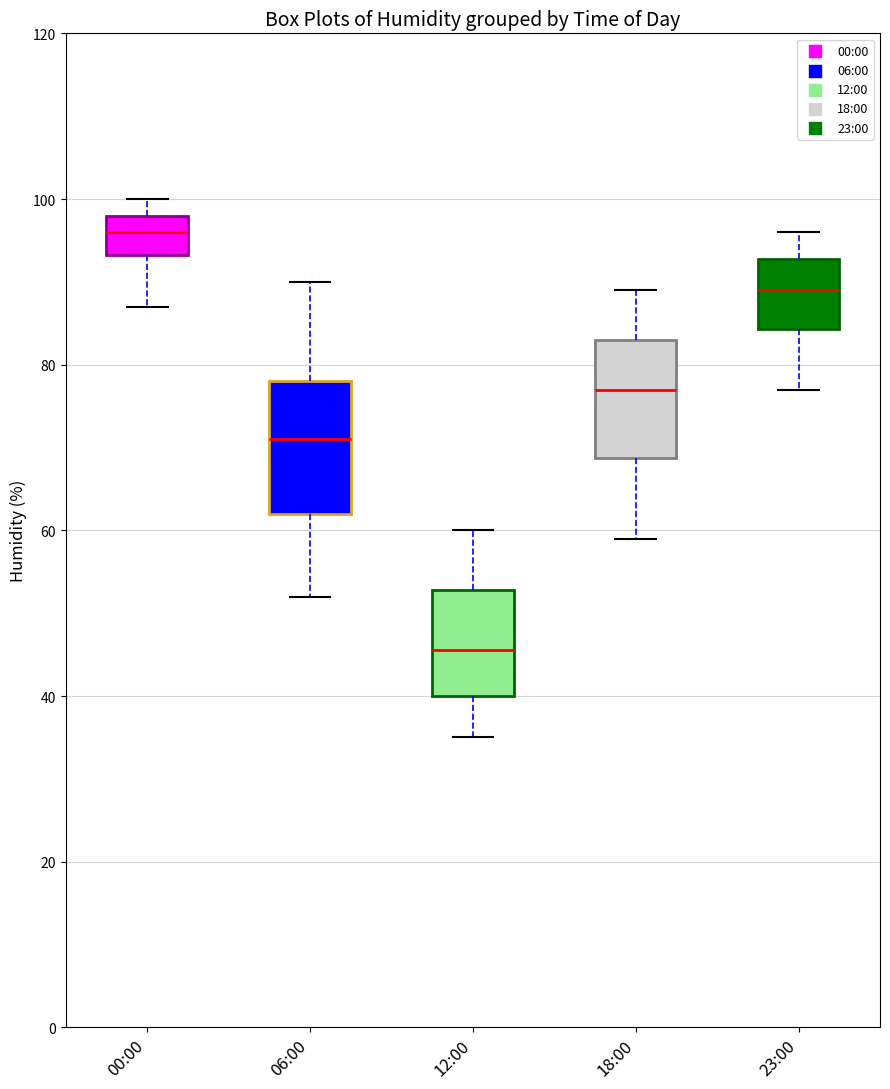

Where does the lower whisker of the box for 12:00 end on the y-axis? The values are not printed on the chart, so give them approximately, as read against the axis.

36